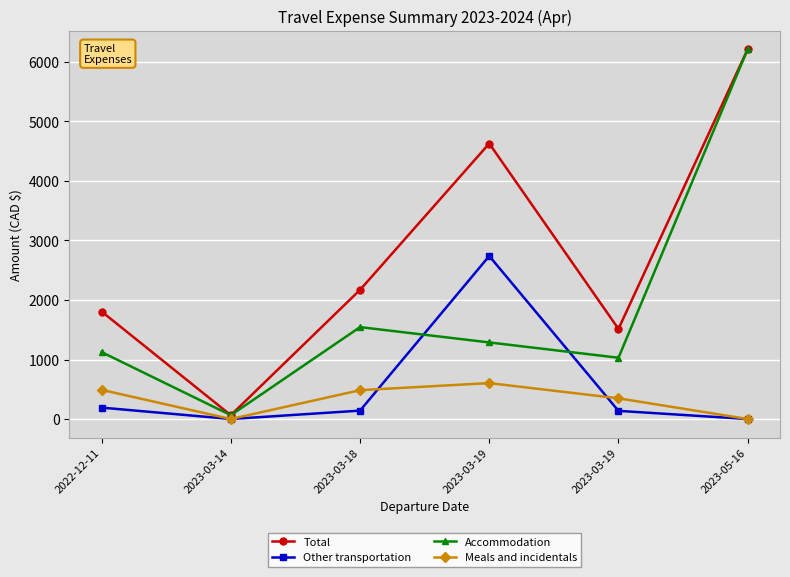

In Total, how many points are higher than both neighbors (excluding endpoints)?

1